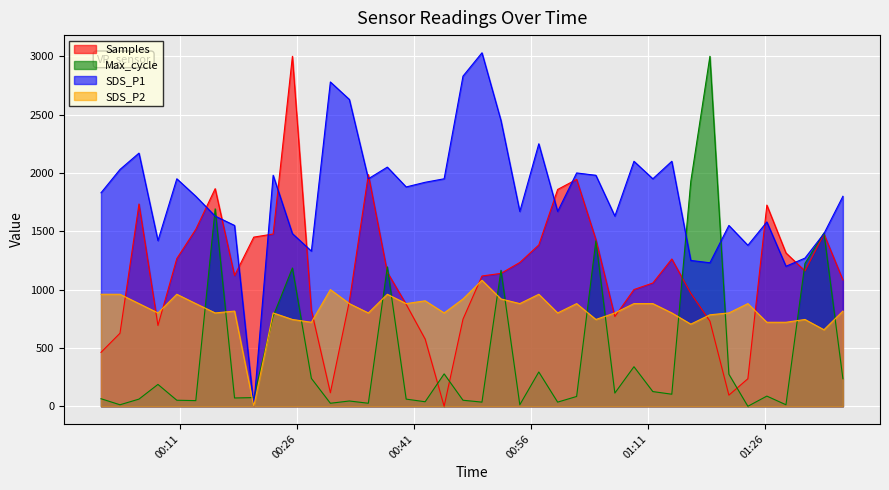

What is the difference between the highest and lowest values at 2022/11/02 00:27:48?

1091.0